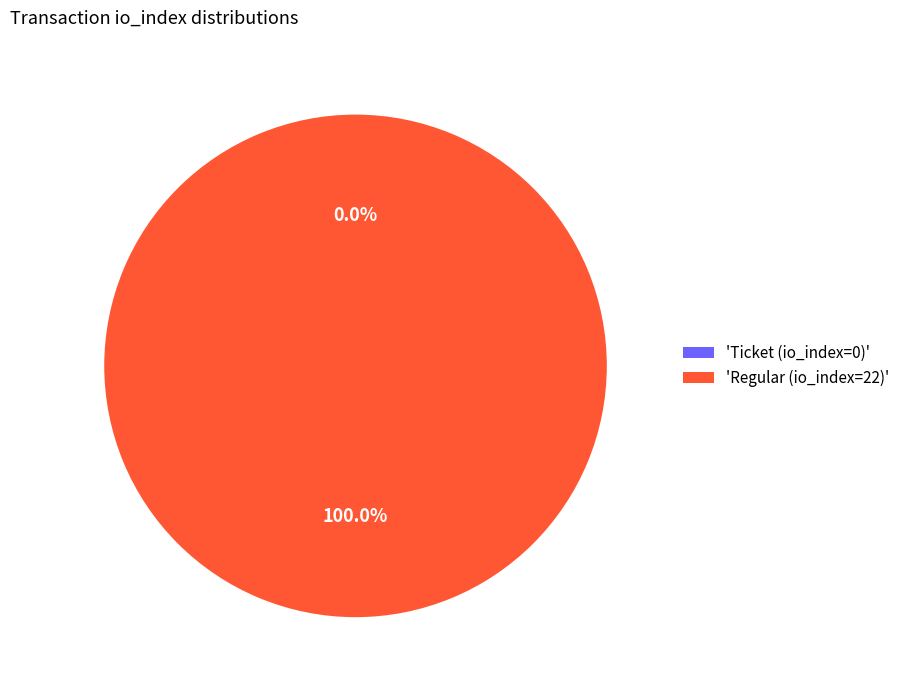

Is there a majority slice in this chart?

Yes